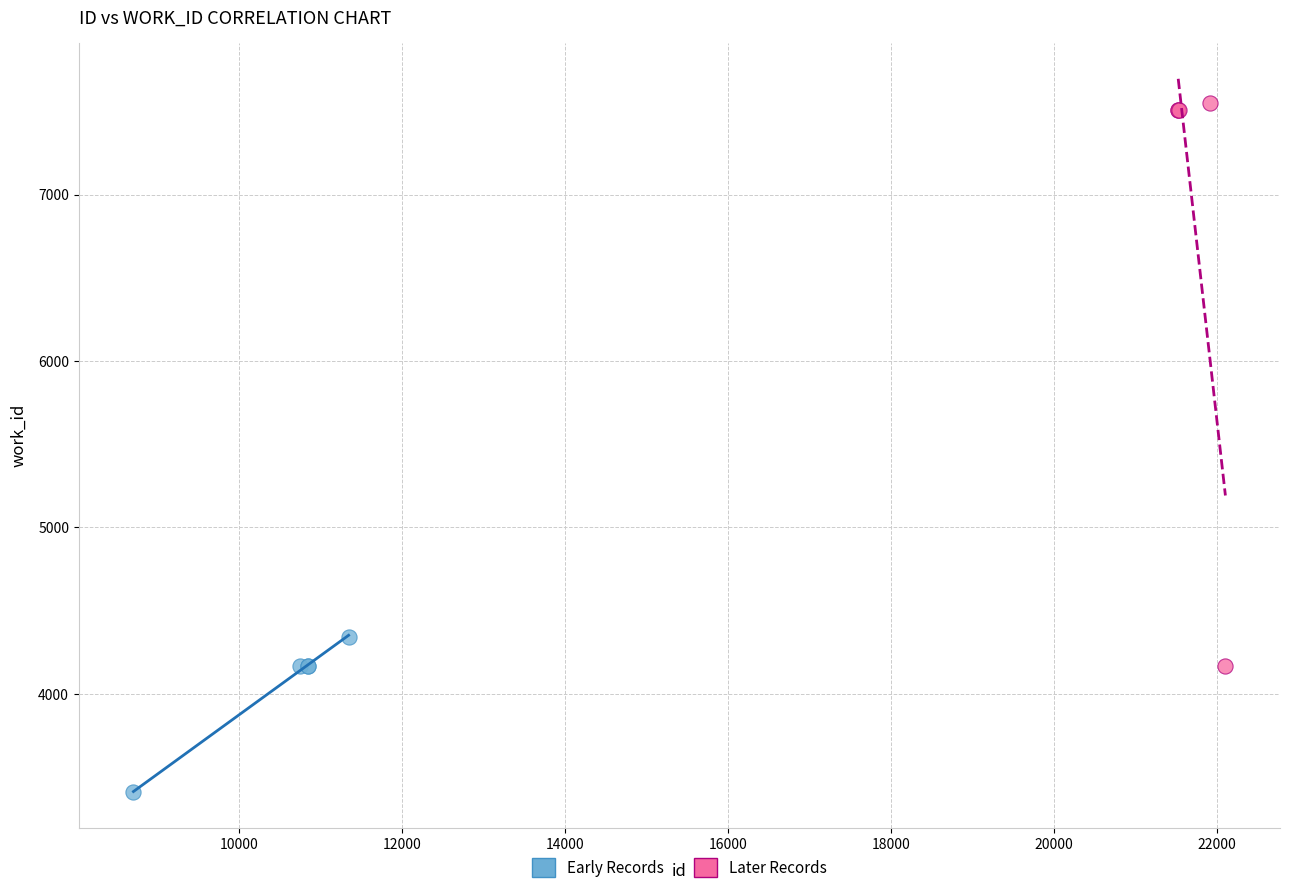

Which series contains the highest Y value?

Later Records